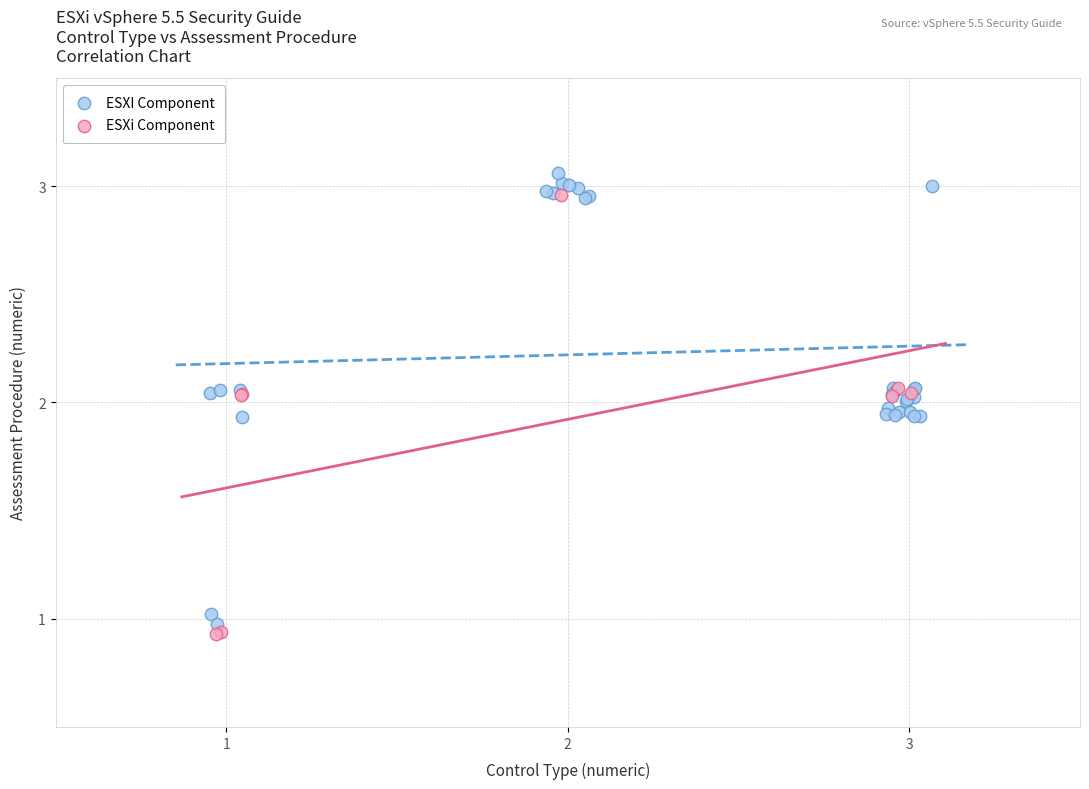

Which series has the widest spread of Y values?

ESXI Component